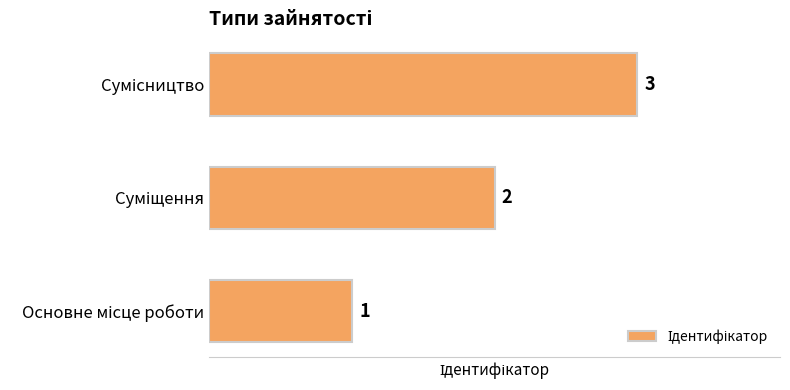

What is the greatest value displayed?

3